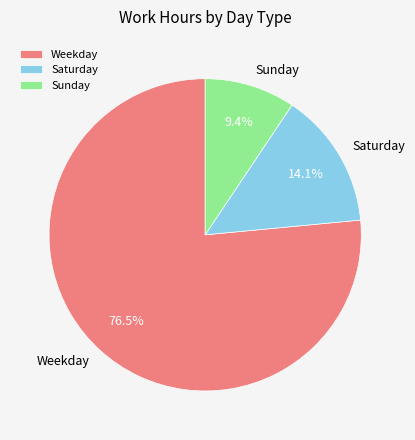

What is the smallest slice in the pie chart?

Sunday